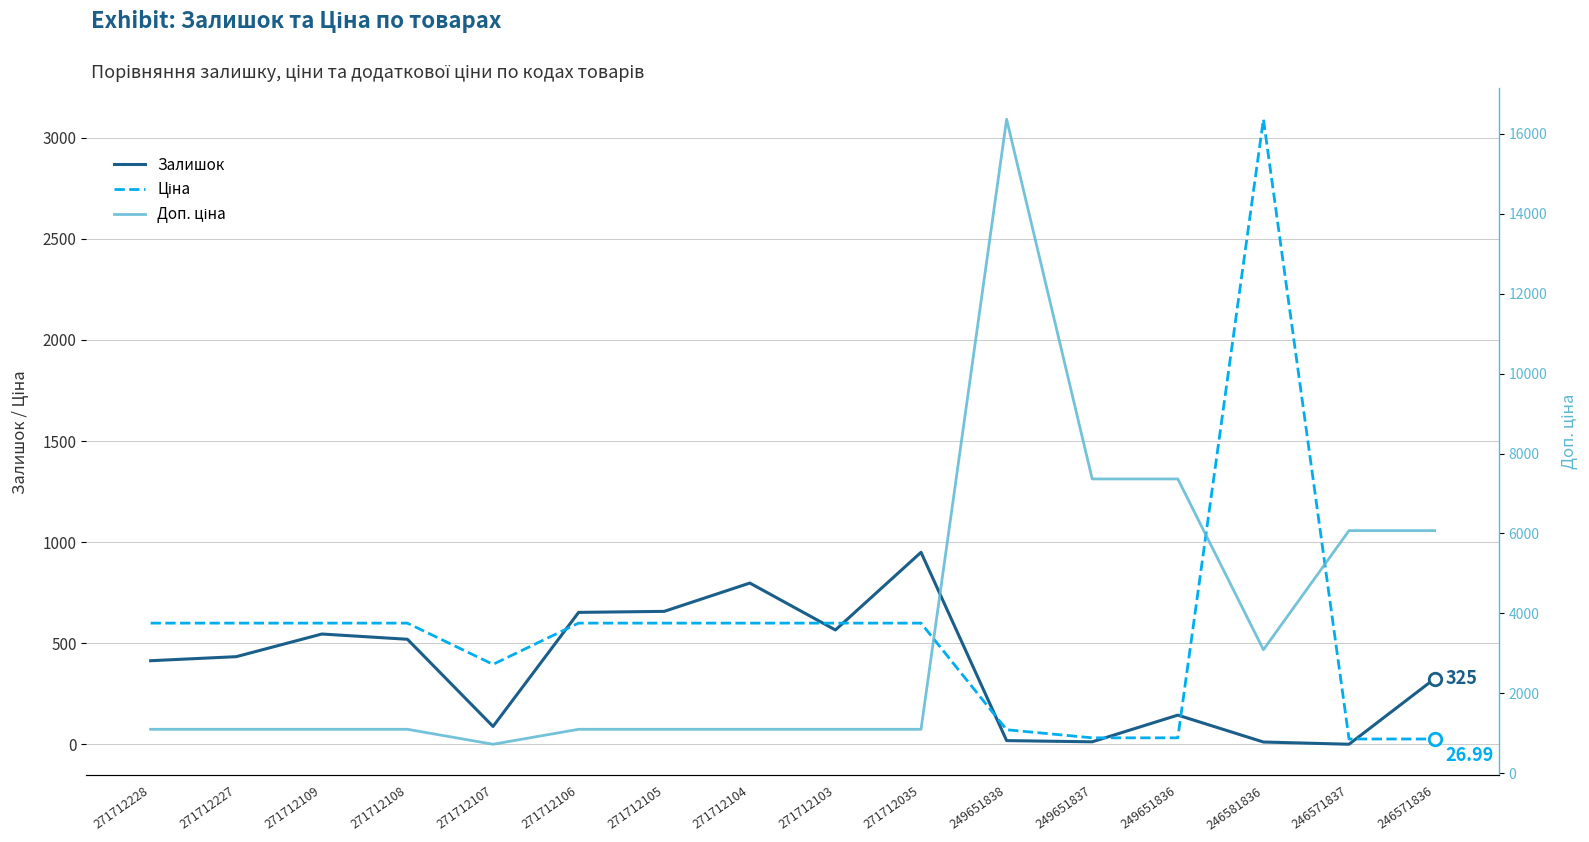

True or false: Доп. ціна has more than 1 interior local peaks.

False